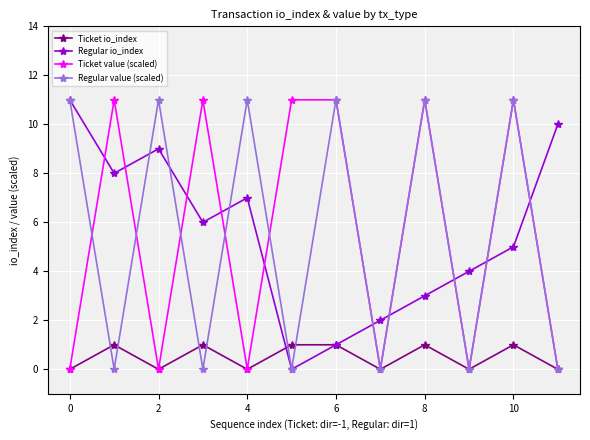

What is the value of the Ticket value (scaled) point at the 2nd from the left?

11.0